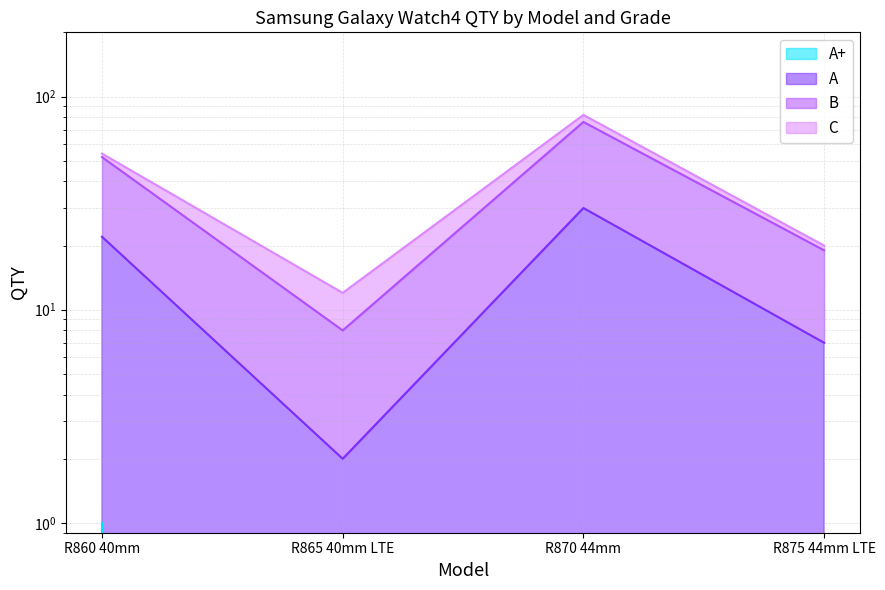

In B, how many points are lower than both neighbors (excluding endpoints)?

1